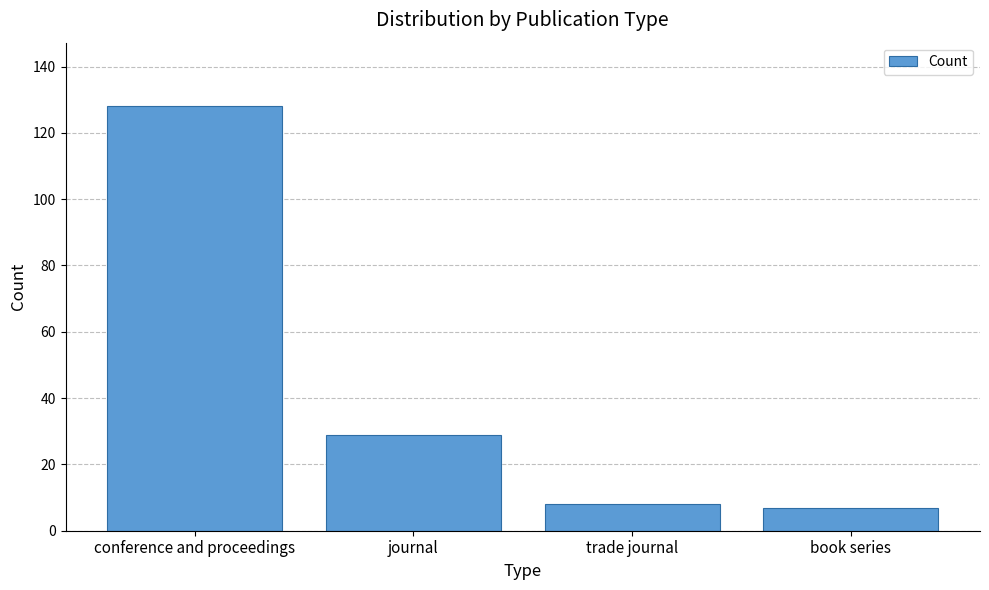

What is the ratio of the value at trade journal to the value at book series?

1.1